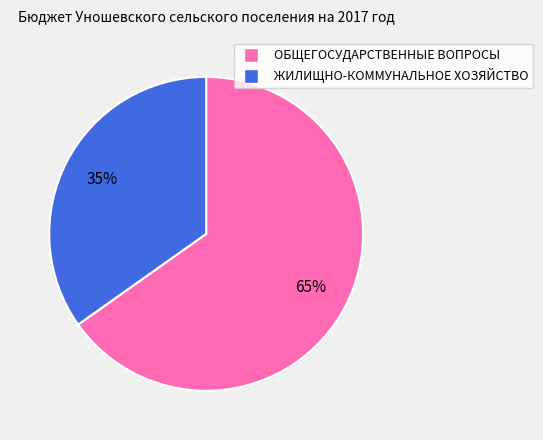

Is it true that ОБЩЕГОСУДАРСТВЕННЫЕ ВОПРОСЫ is 75% of the pie?

False